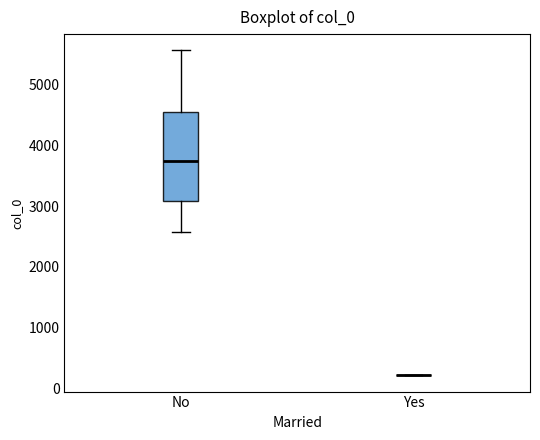

Where does the upper whisker of the box for No end on the y-axis? The values are not printed on the chart, so give them approximately, as read against the axis.

5600